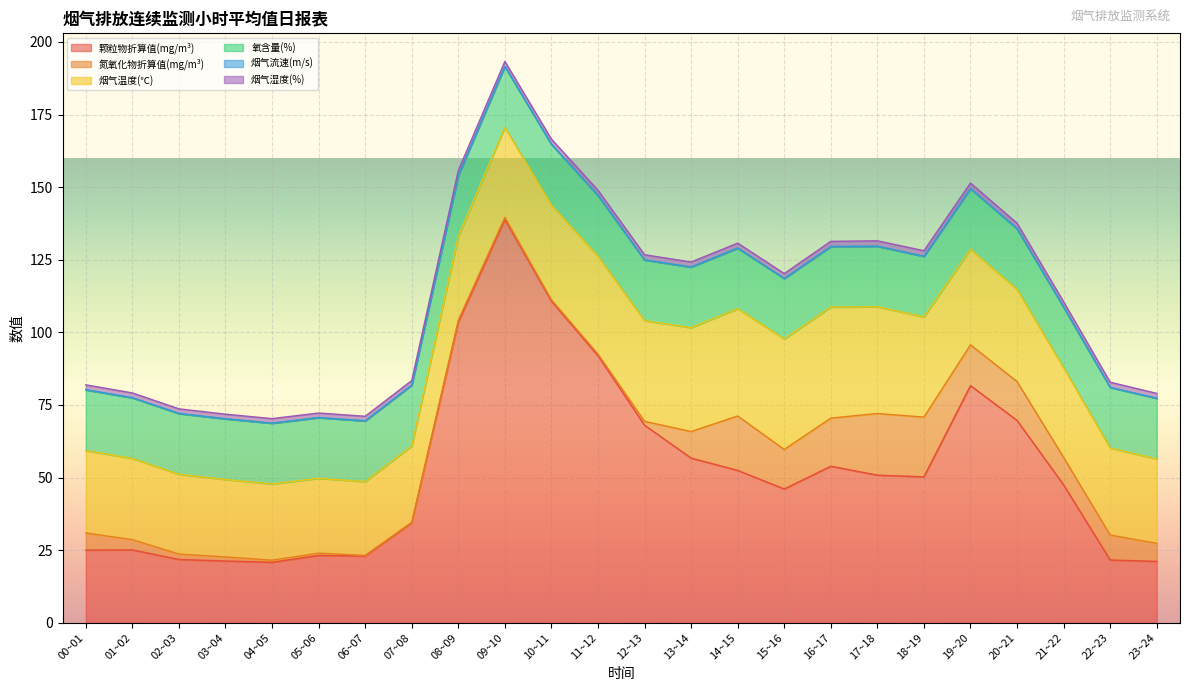

True or false: 氮氧化物折算值(mg/m³) has more than 1 points higher than both neighbors.

True